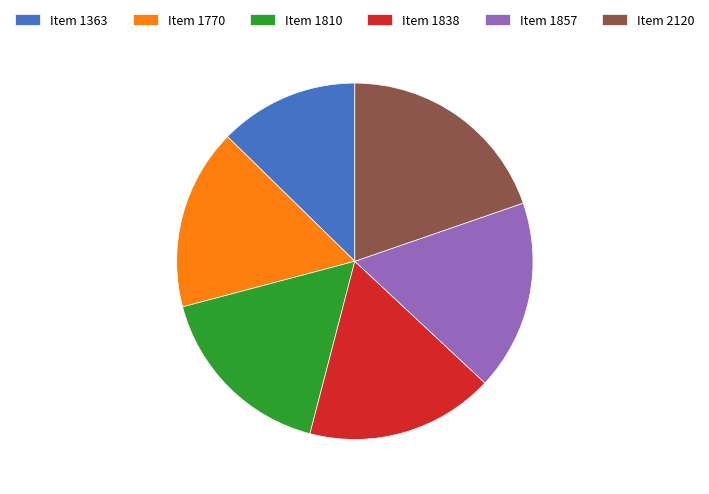

True or false: Item 2120 accounts for 10% of the total.

False